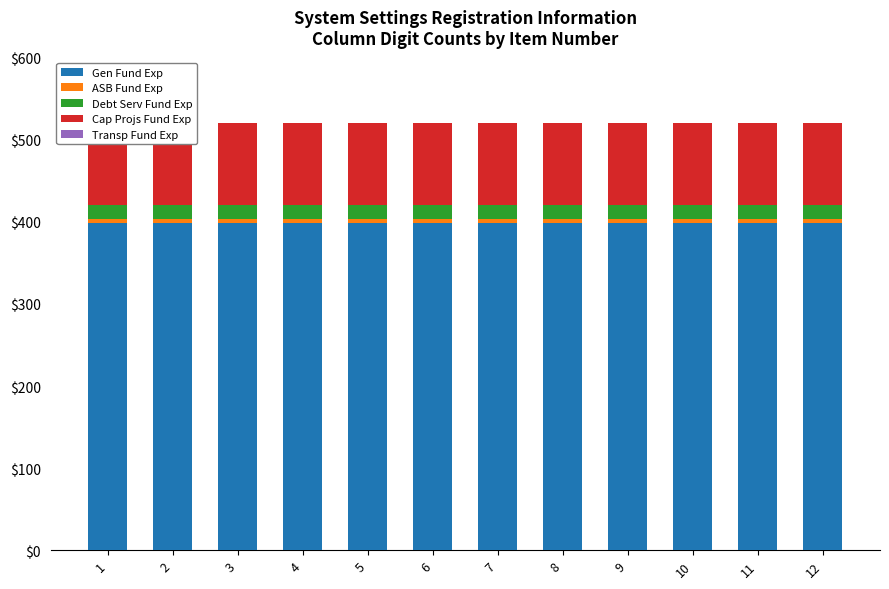

What is the spread (max minus min) of values at 10?

397